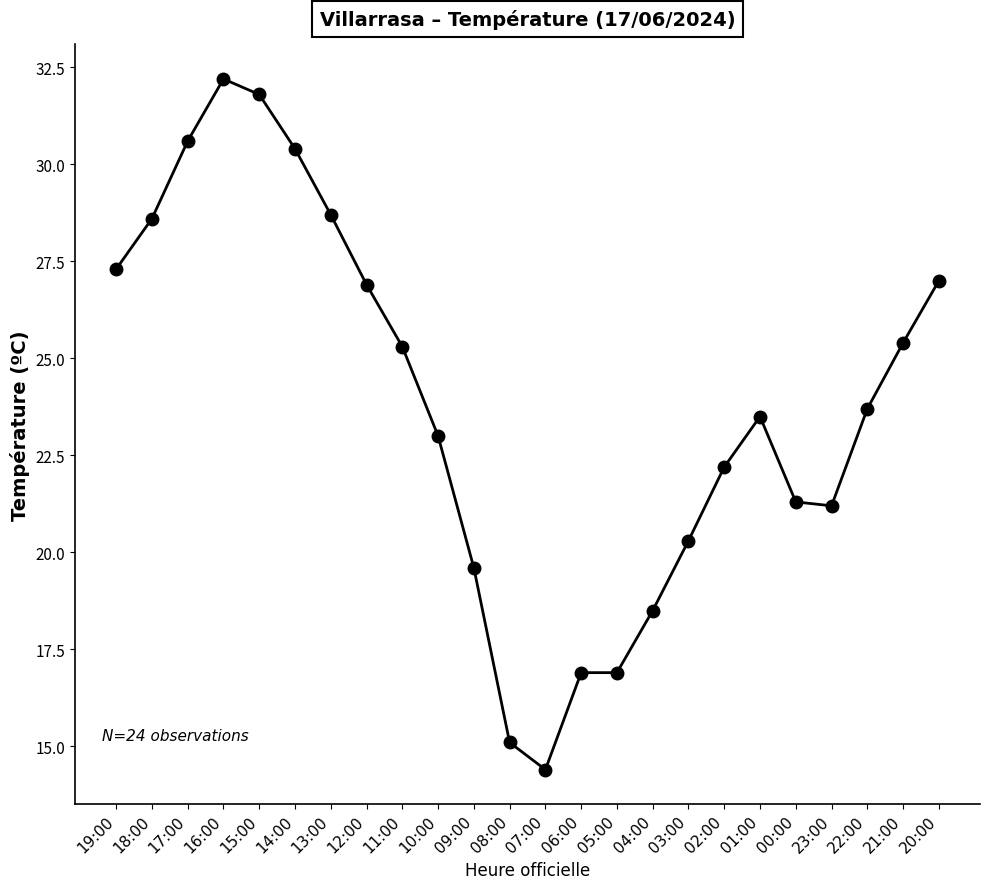

What is the difference between the second highest and second lowest values?

16.7